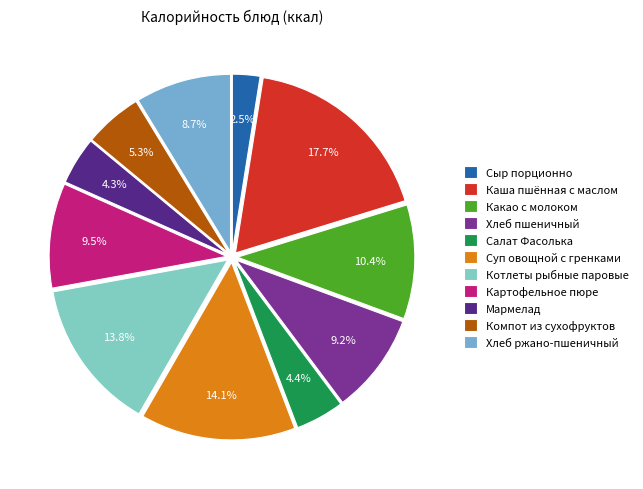

Is it true that Суп овощной с гренками is 14% of the pie?

True